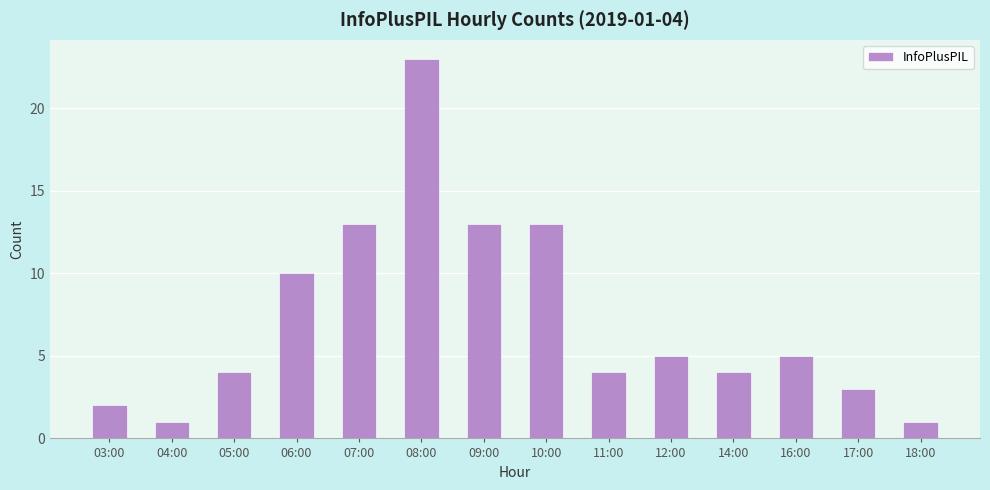

Approximately how many times larger is the value at 14:00 compared to 16:00?

0.8